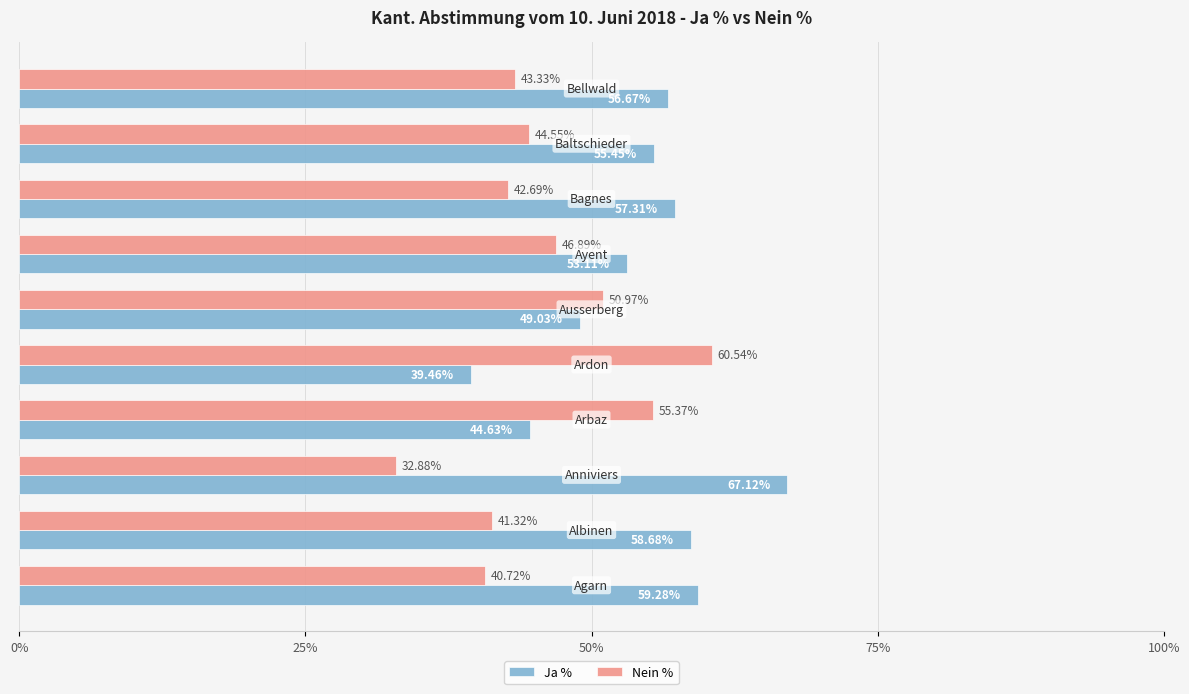

What are all the series names shown in the legend?

Ja %, Nein %